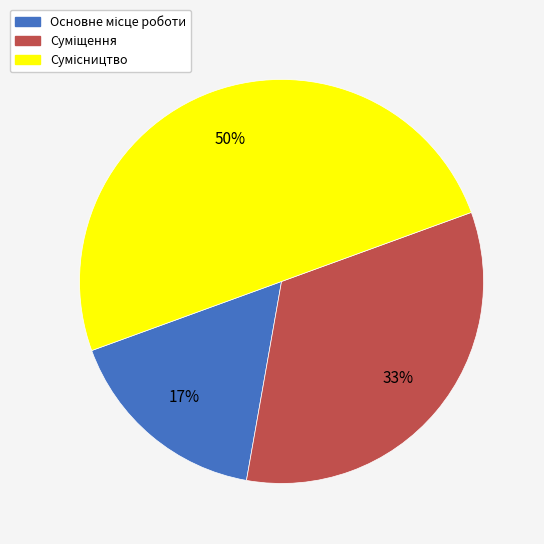

To the nearest percent, what is the average slice percentage?

33%